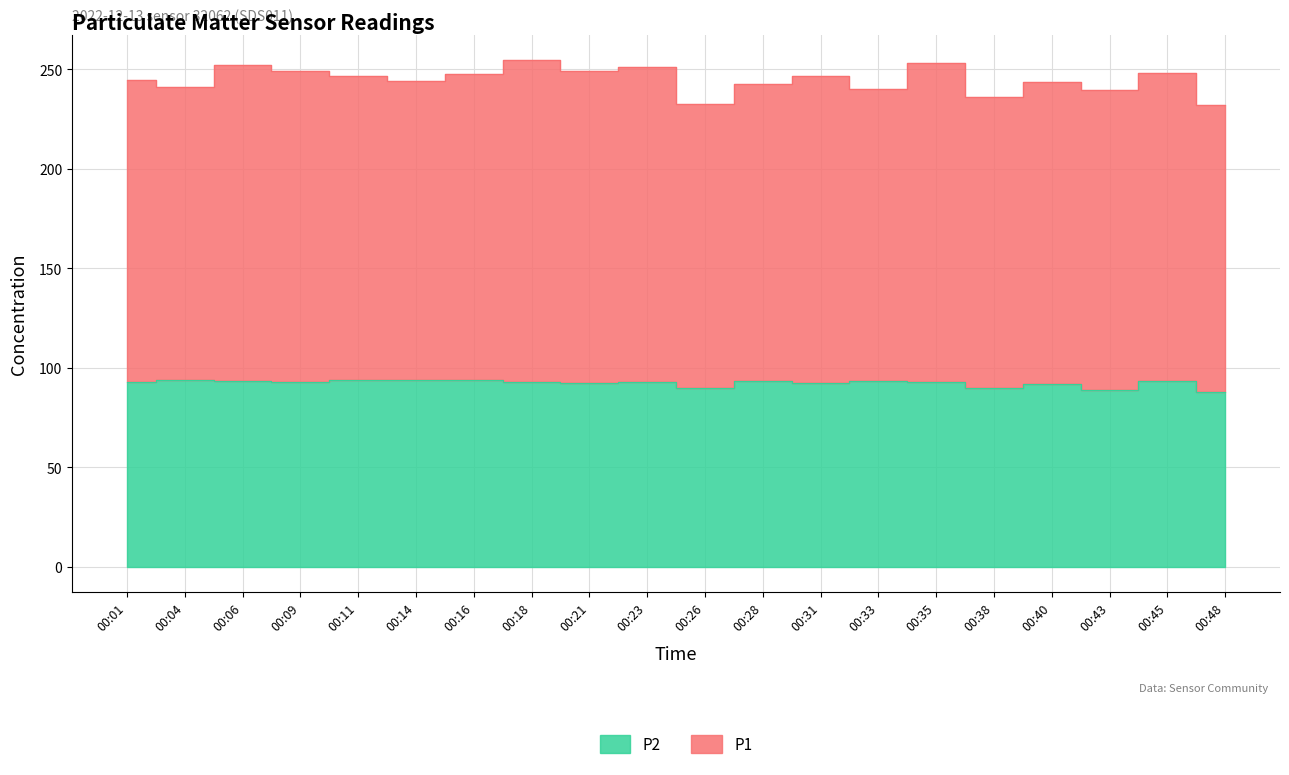

What is the value of the 15th point from the left?

92.9